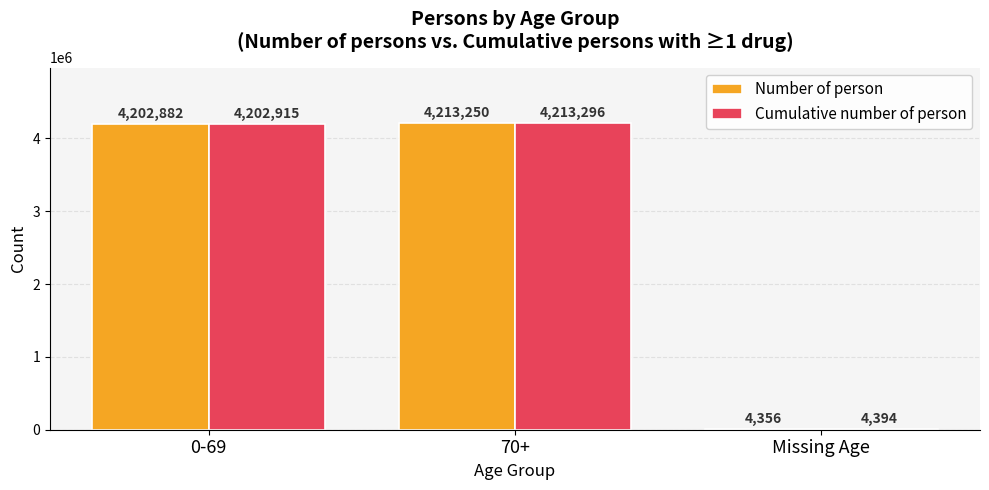

At which label is Cumulative number of person closest to 2108845?

0-69